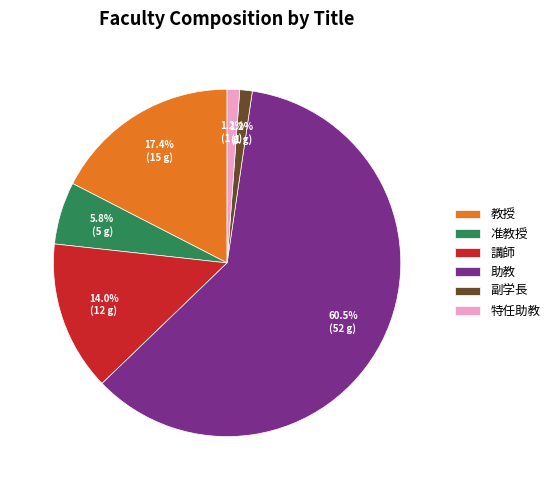

Between 副学長 and 助教, which is larger?

助教